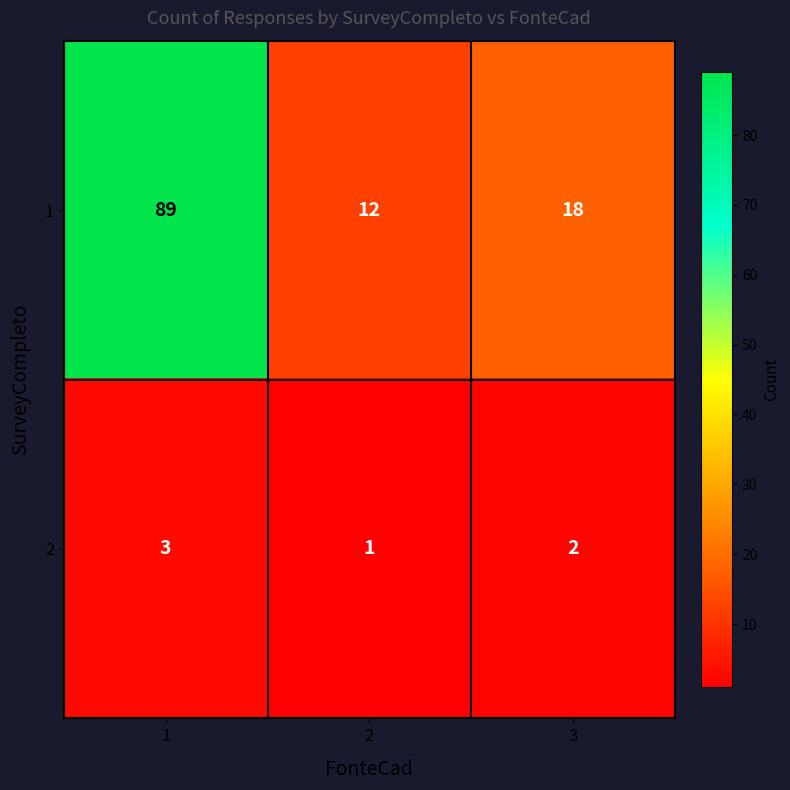

At 2, list the series in order from largest to smallest.

1, 2